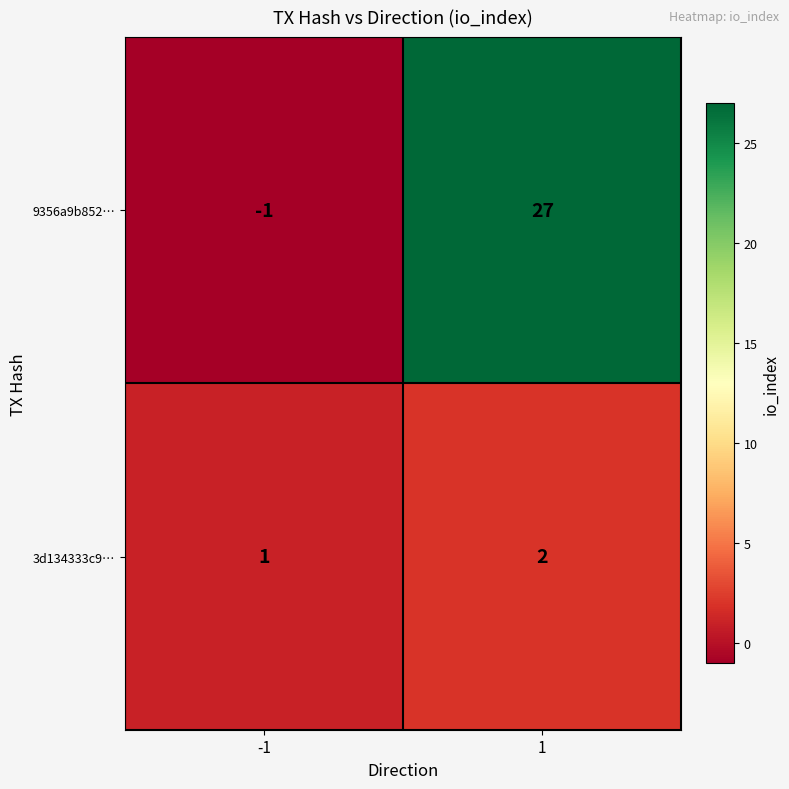

Which category has the highest value across all series?

1